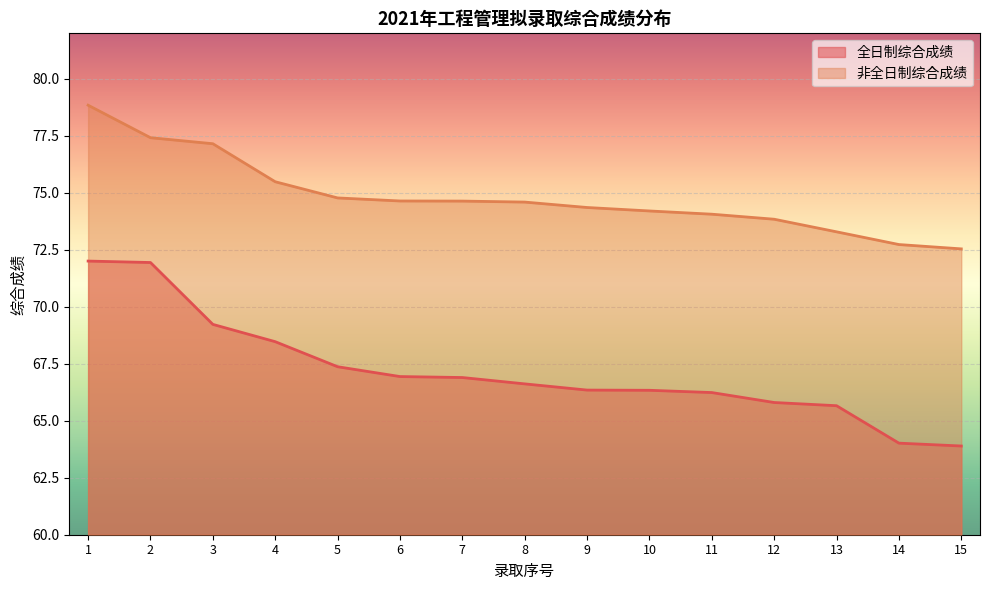

Which series has the largest range (max minus min)?

全日制综合成绩